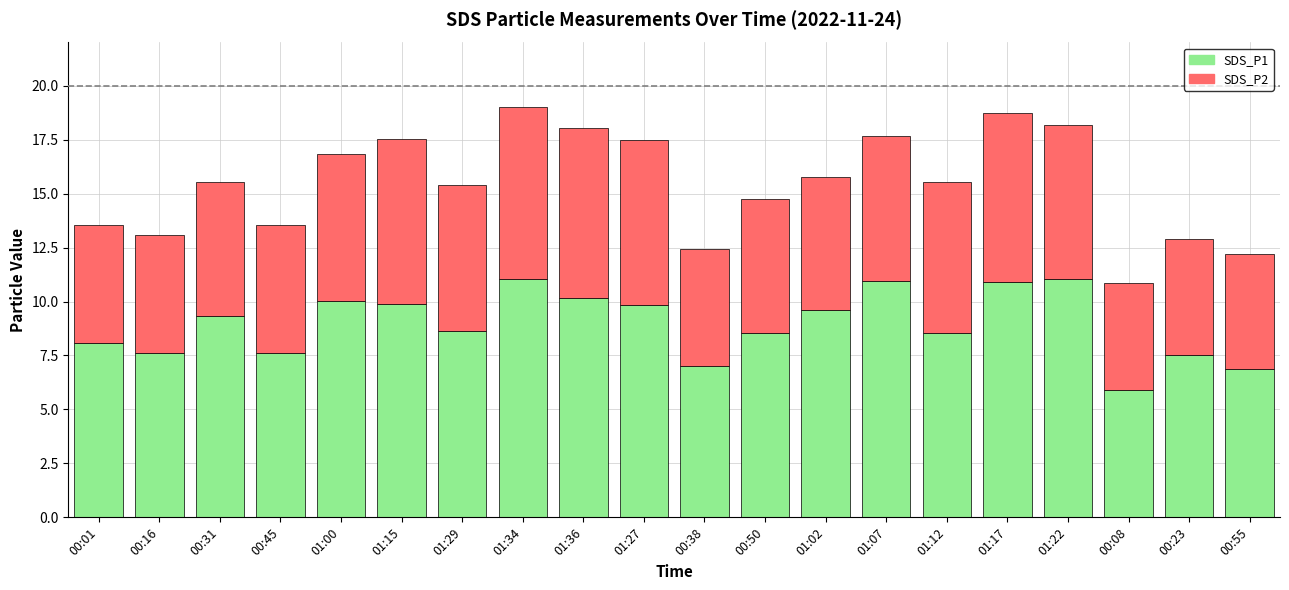

What are all the series names shown in the legend?

SDS_P1, SDS_P2